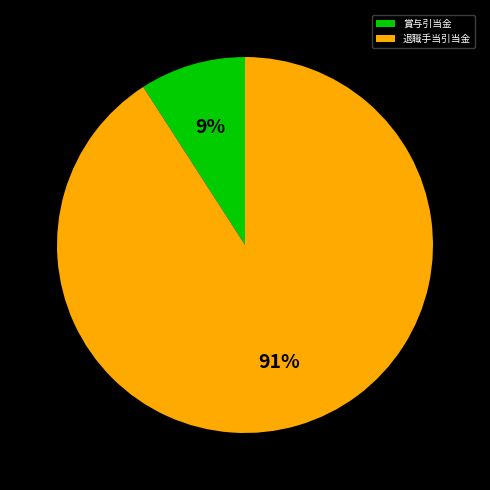

Do 退職手当引当金 and 賞与引当金 together represent more than half of the pie?

Yes